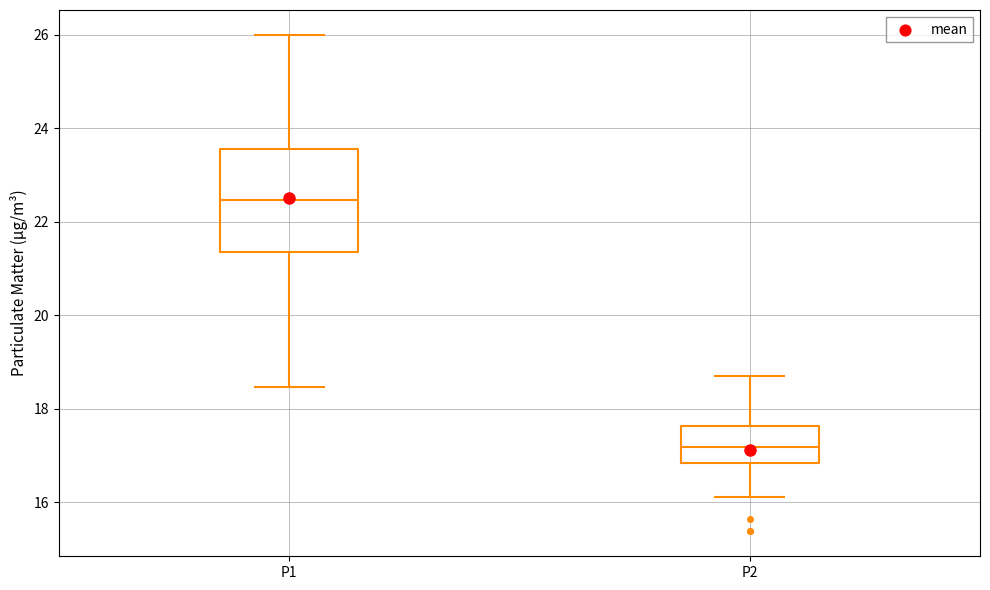

Where is the upper edge of the box for P1 on the y-axis? The values are not printed on the chart, so give them approximately, as read against the axis.

23.6